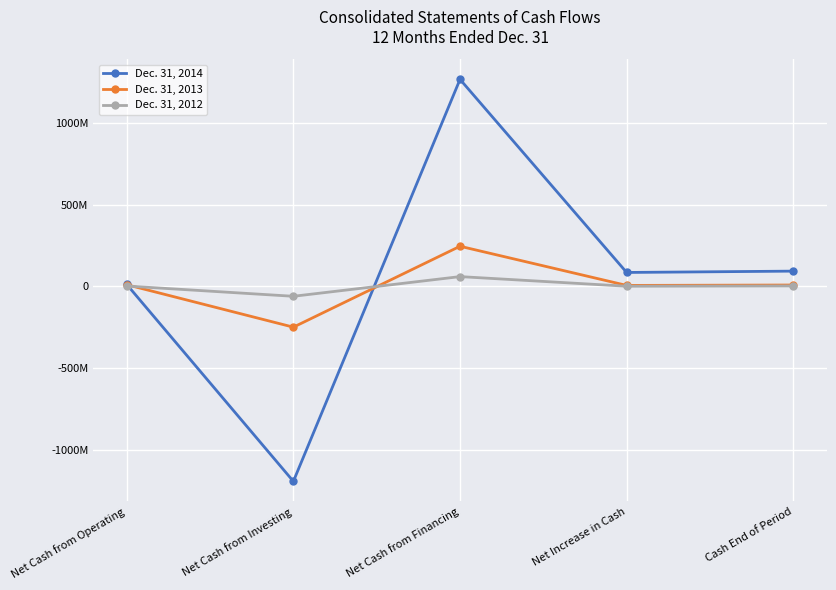

True or false: Dec. 31, 2013 has a value of 3510128 at Net Increase in Cash.

False